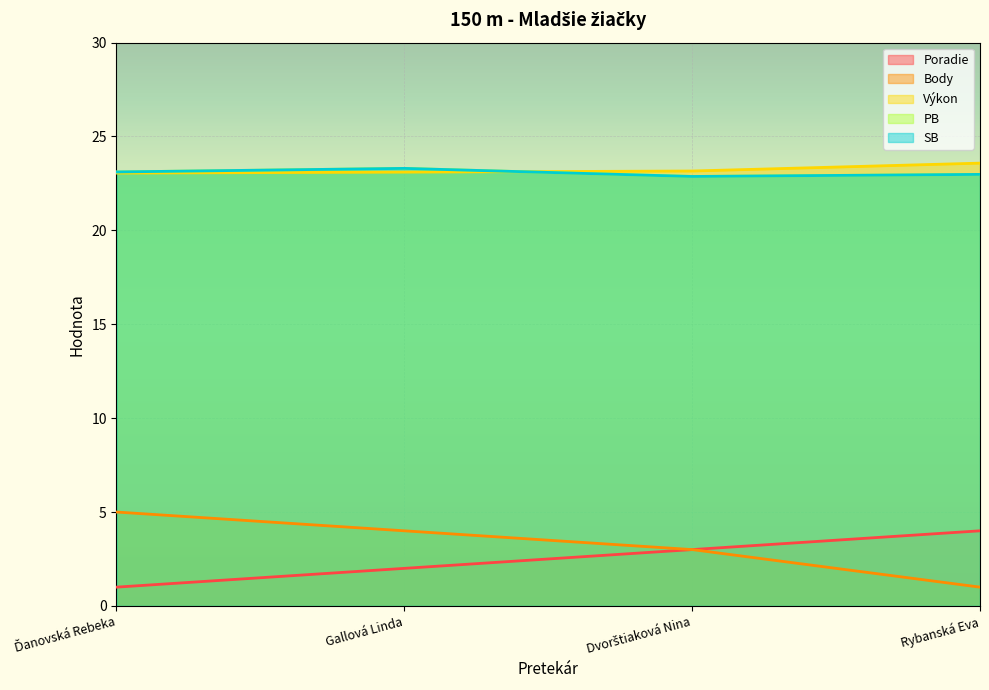

Rank the series at Gallová Linda from lowest to highest value.

Poradie, Body, Výkon, PB, SB